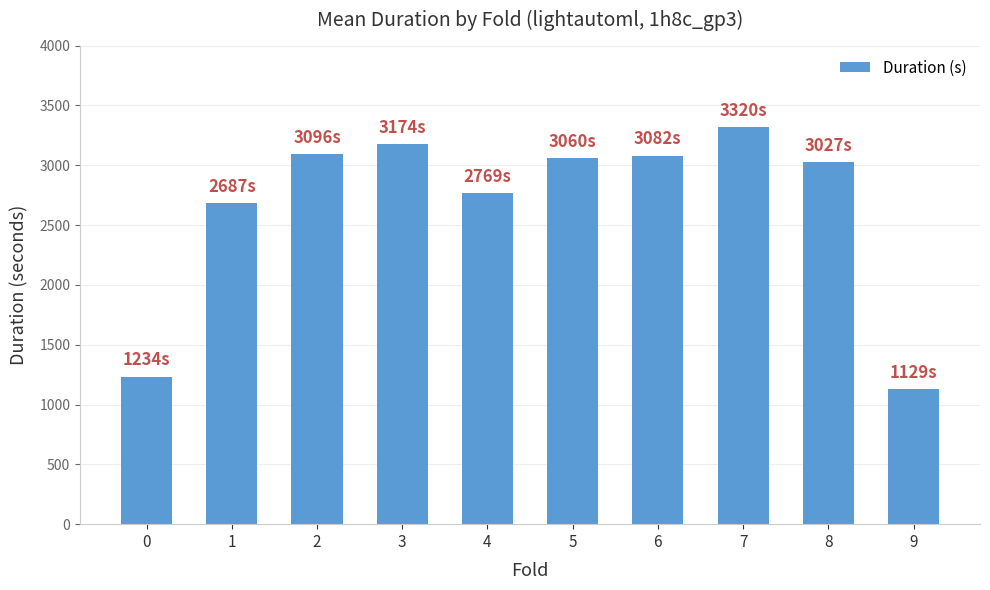

Is it true that the value at 5 is 3059.8?

True